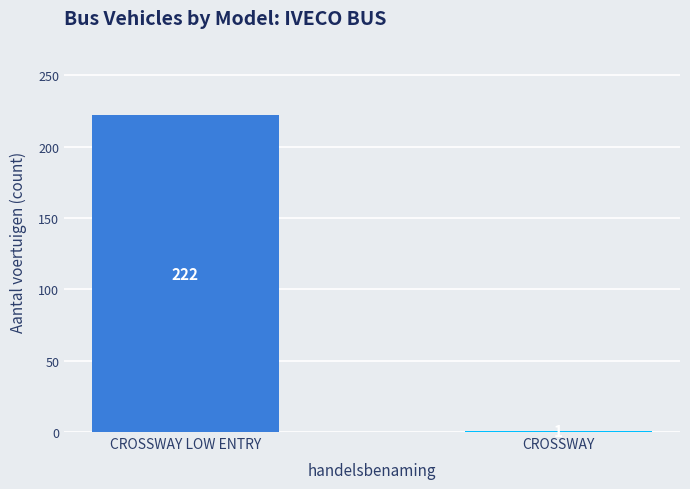

Rank the categories by value from highest to lowest.

CROSSWAY LOW ENTRY, CROSSWAY